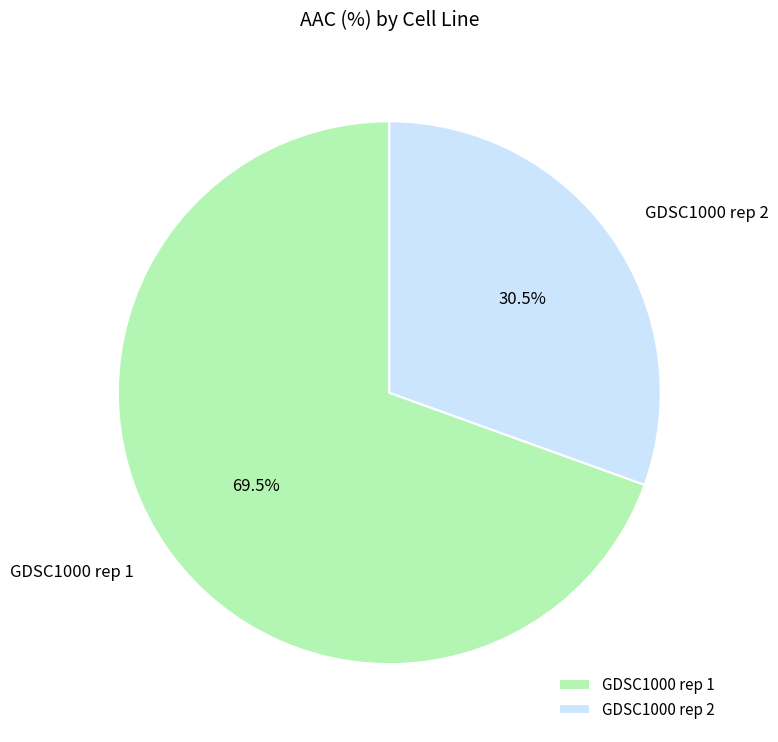

What is the largest slice in the pie chart?

GDSC1000 rep 1